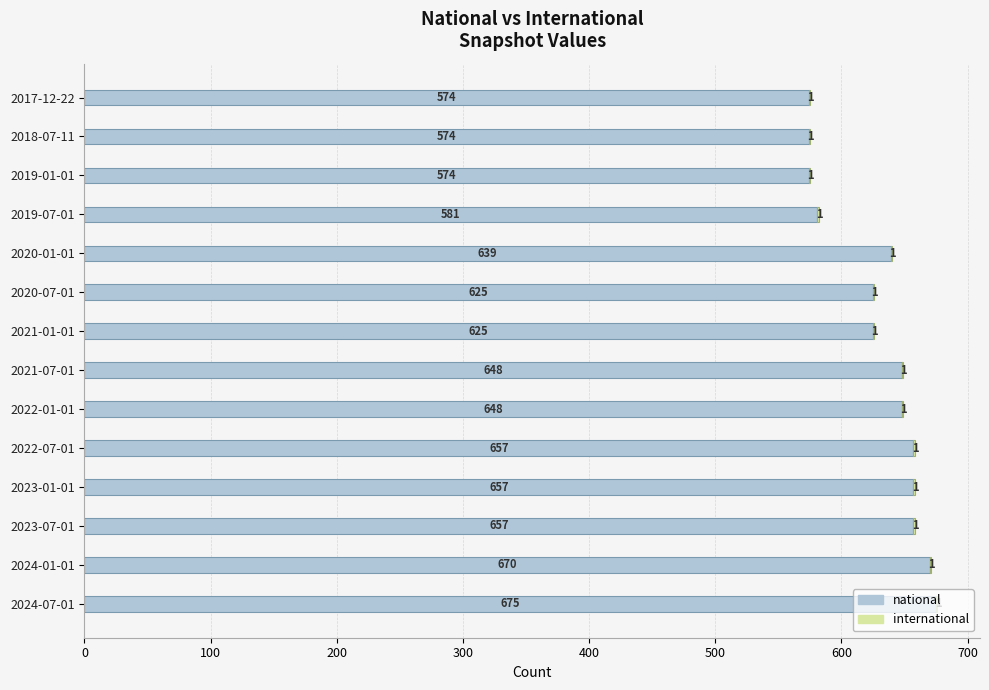

Read the national value at 2021-01-01, to the nearest 5.

625